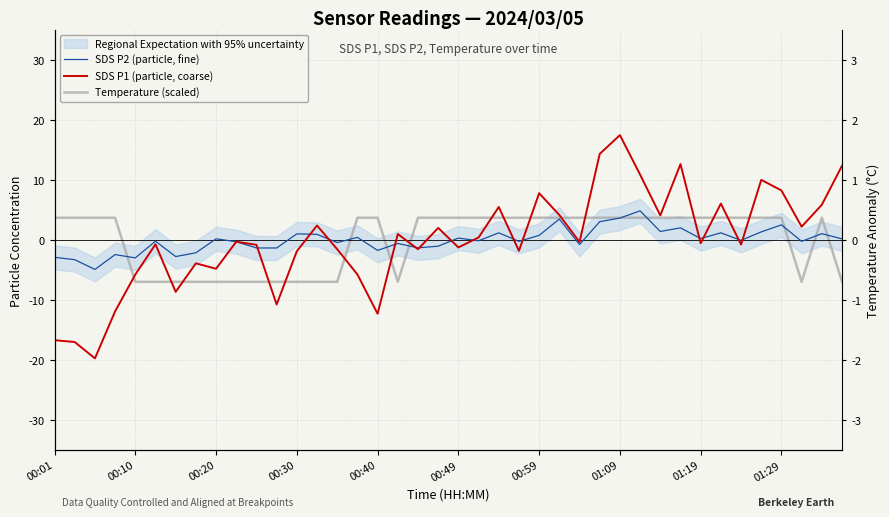

What is the lowest value of the Temperature (scaled) series?

-6.9